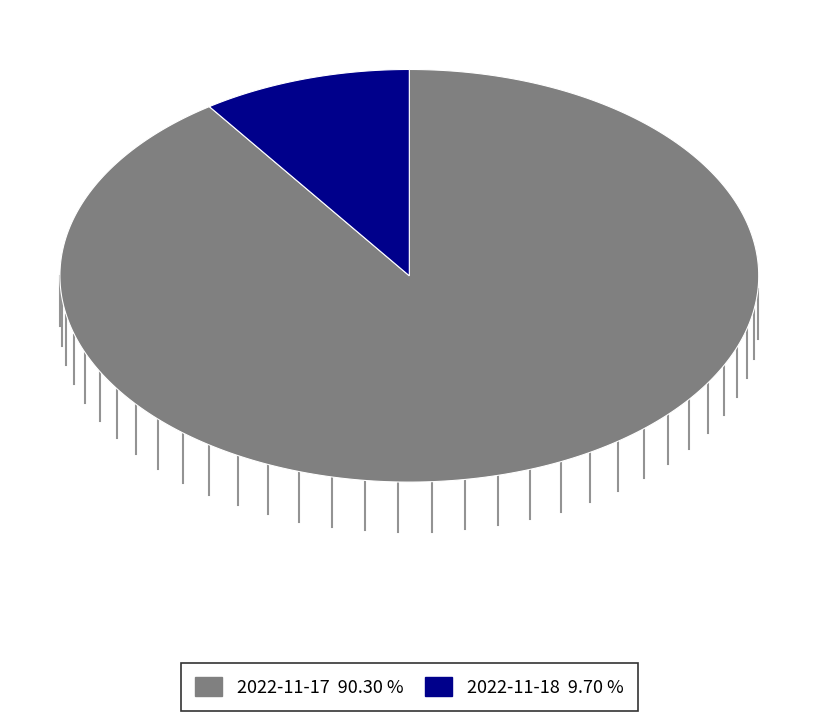

Combined, do 2022-11-17 and 2022-11-18 account for over 50%?

Yes